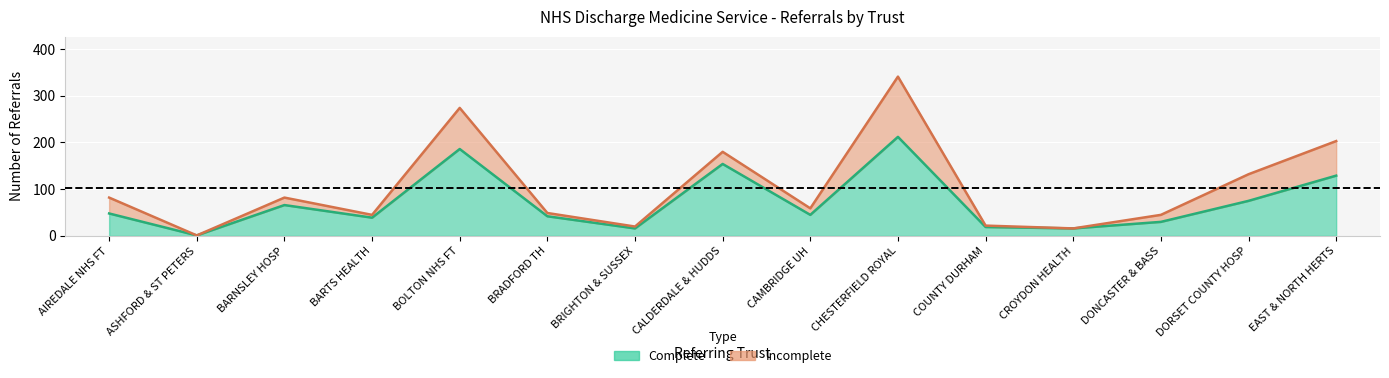

True or false: complete and total cross at least once.

False